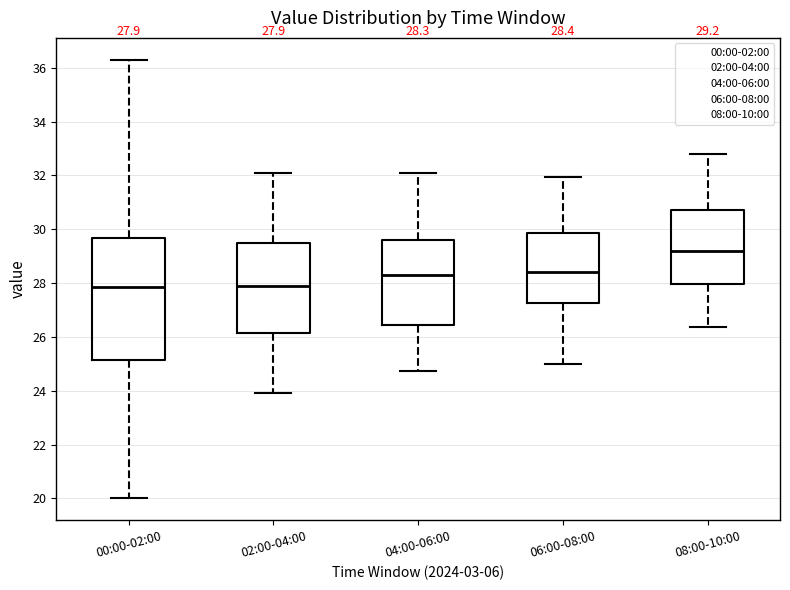

Which box's median line is the highest?

08:00-10:00